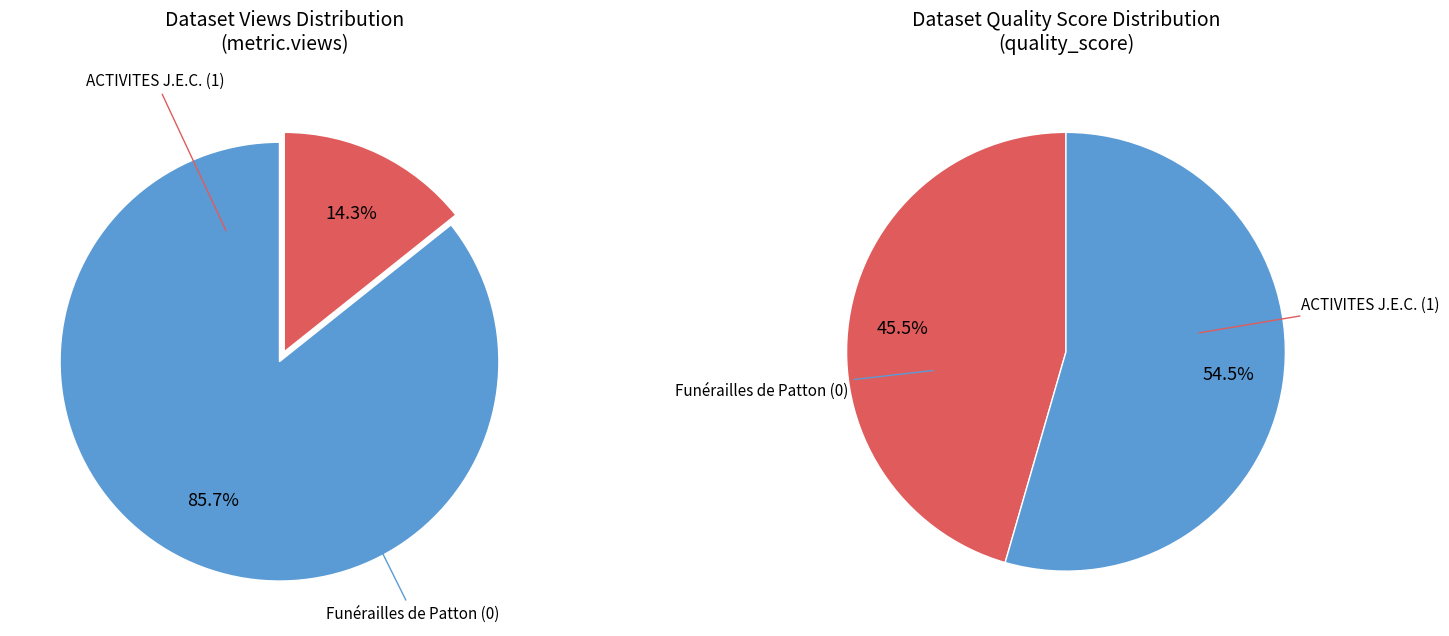

How many segments does this pie chart have?

2